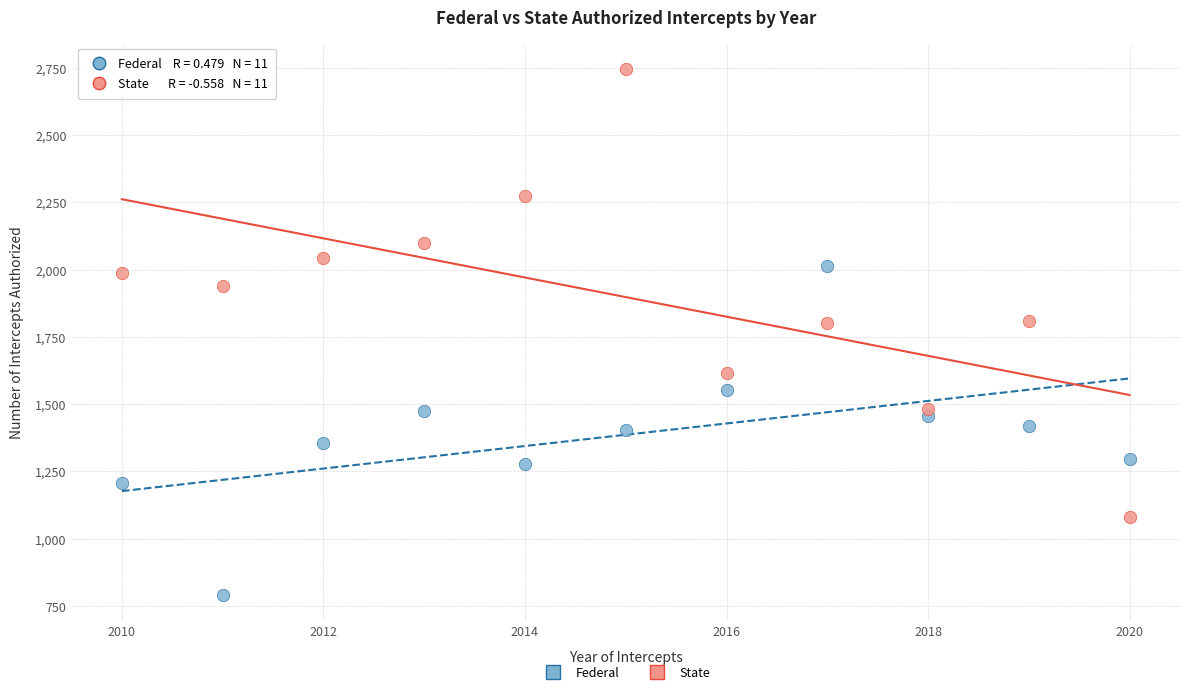

Across all data points, what is the range of Y values (max minus min)?

1953